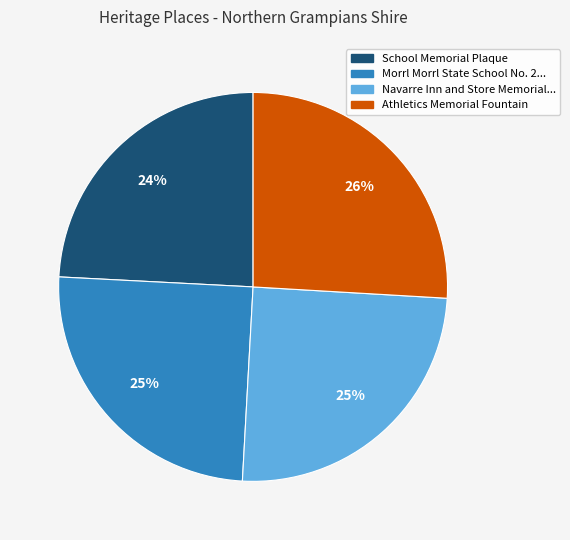

To the nearest percent, what is the difference between the largest and smallest slice percentages?

2%